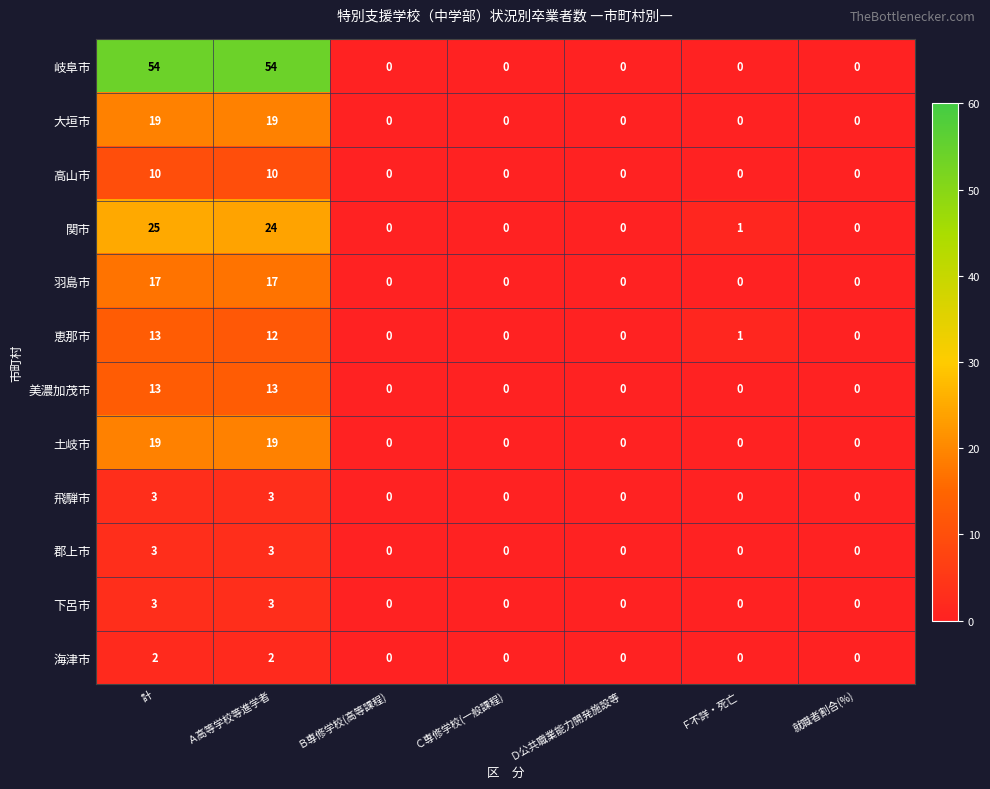

What is the maximum value shown in the chart?

54